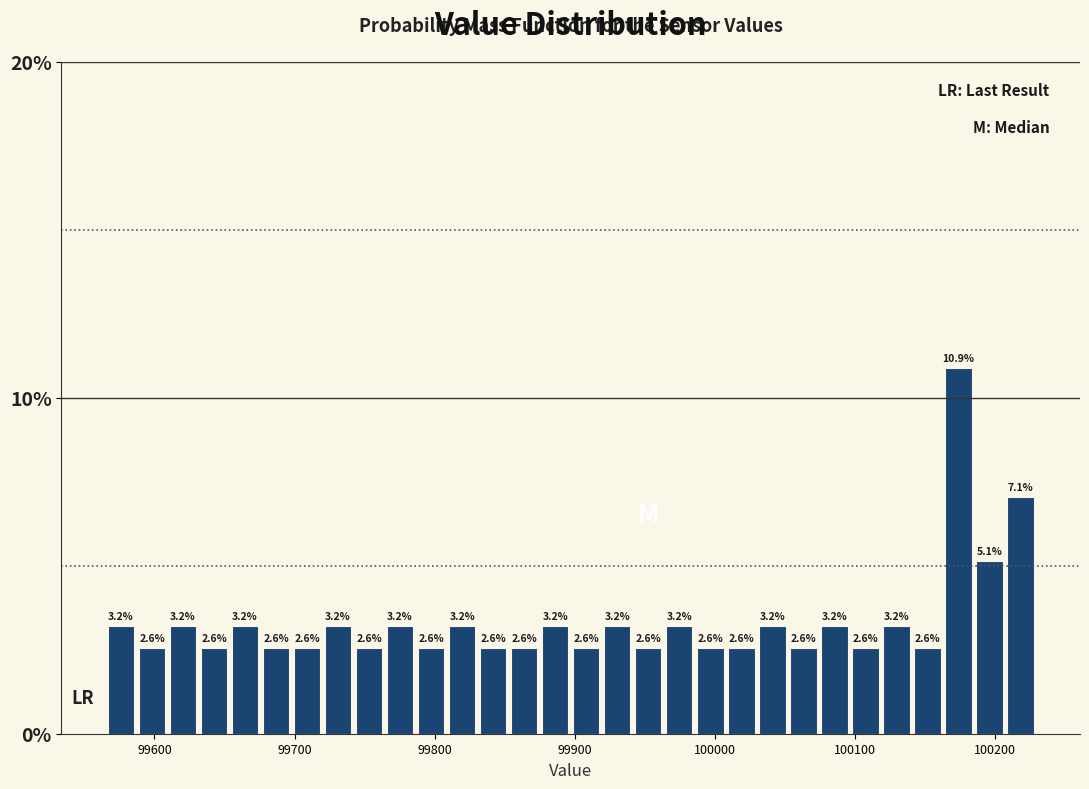

Read against the x-axis, roughly where is the centre of the tallest bar?

100170